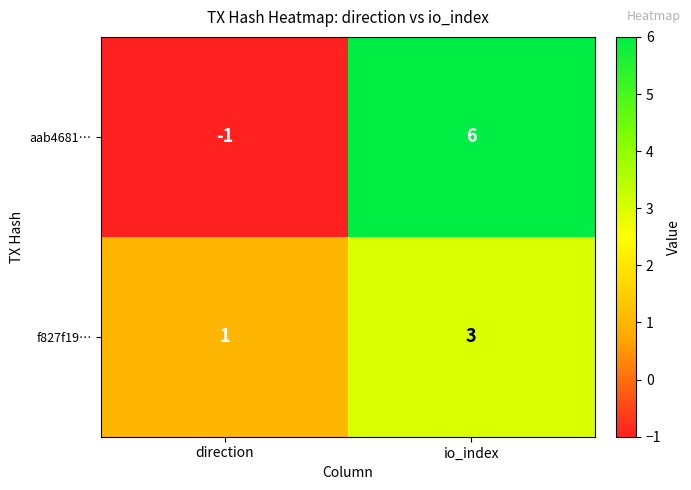

Is it true that f827f19… equals 3 at io_index?

True